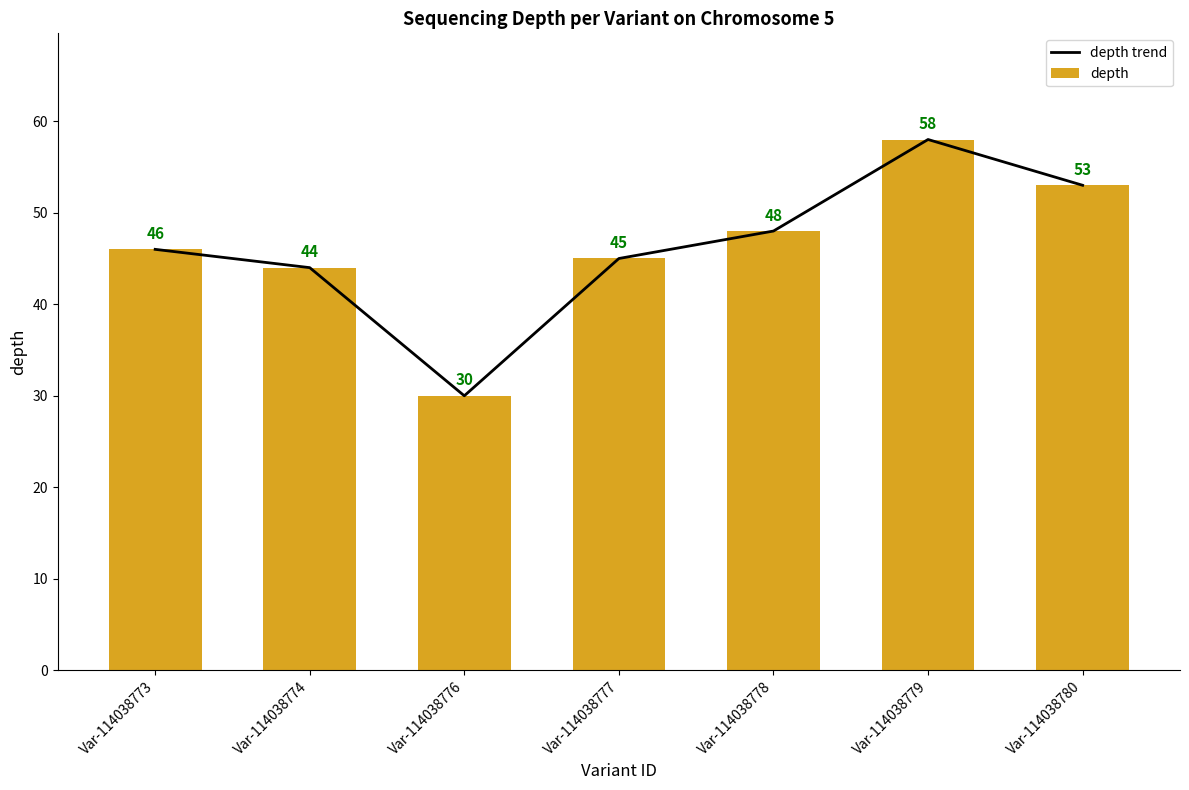

The value of depth trend at Var-114038773 is 71. True or false?

False